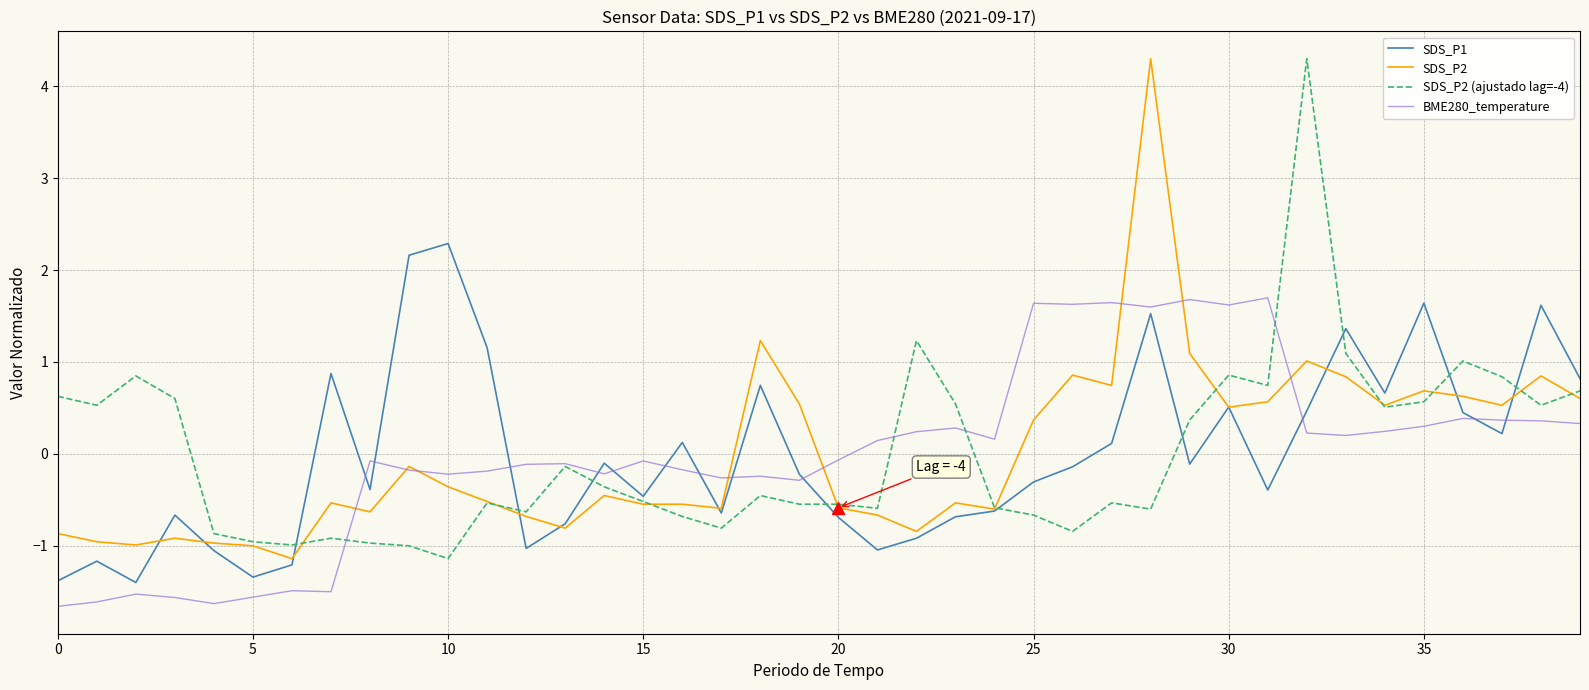

What is the minimum value shown in the chart?

-1.7